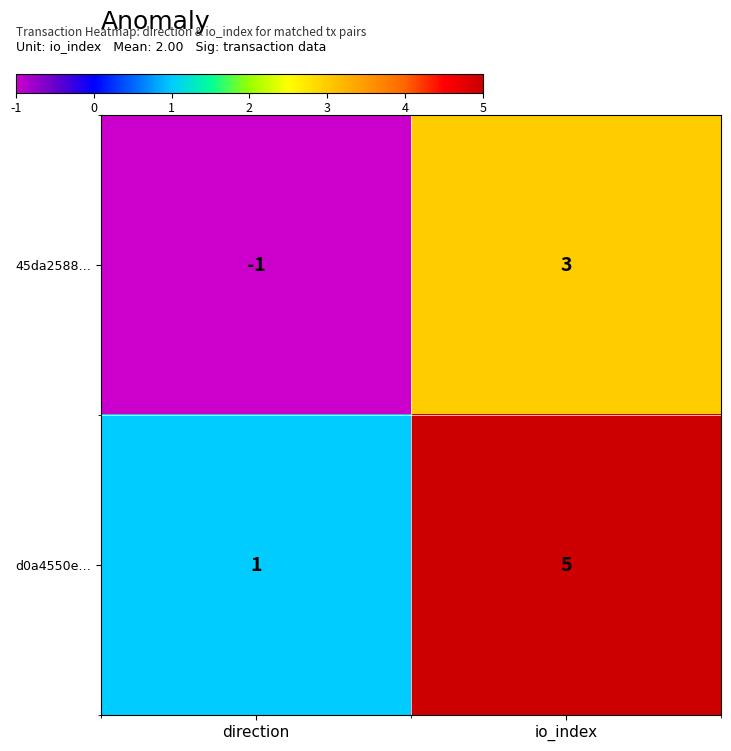

Reading left to right, list all the values displayed in this chart.

45da2588…: direction=-1	io_index=3
d0a4550e…: direction=1	io_index=5